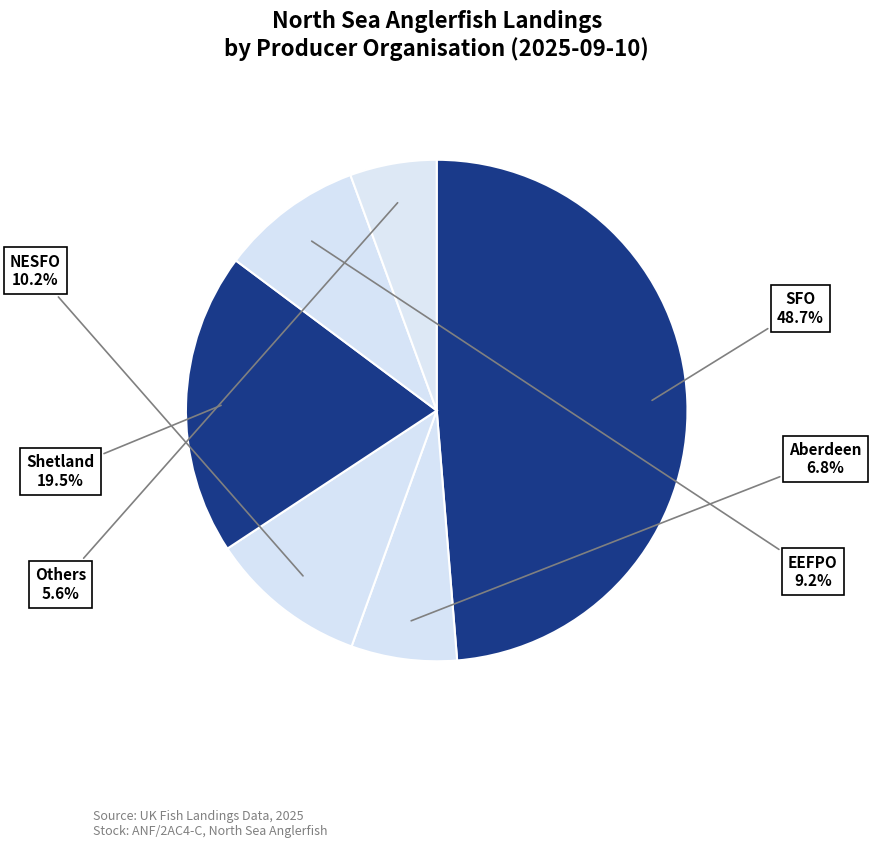

How many segments does this pie chart have?

6